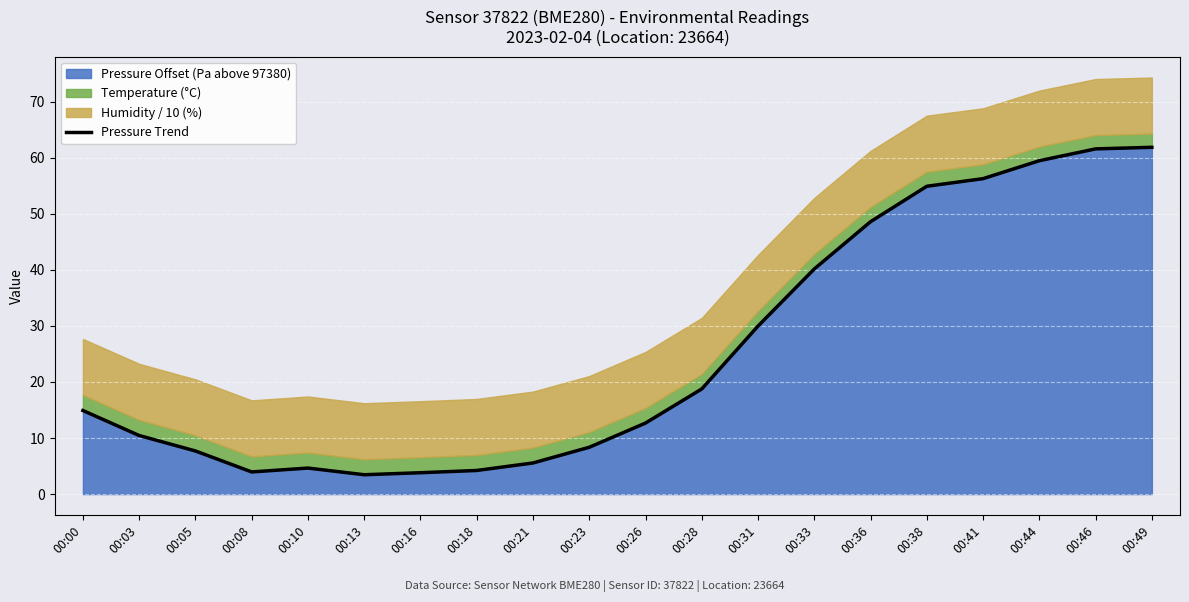

What is the greatest value displayed?

61.9